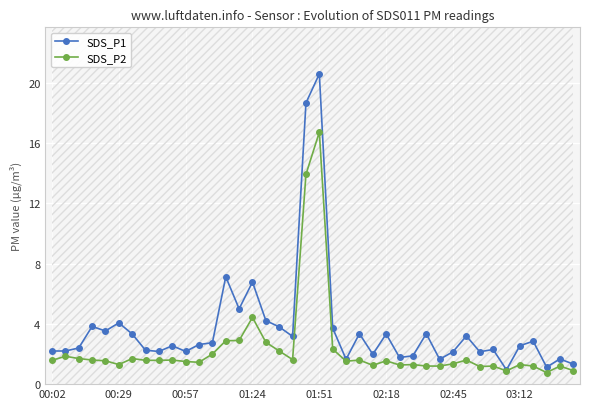

True or false: SDS_P1 has more than 0 points higher than both neighbors.

True